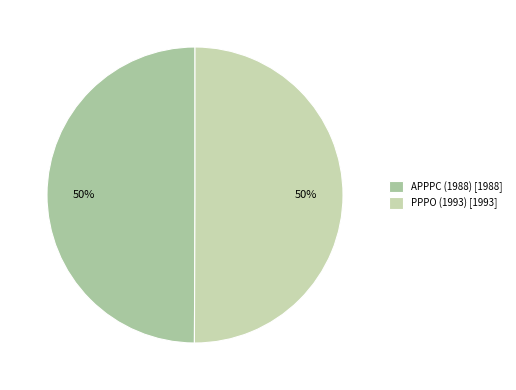

The APPPC (1988) slice represents 50% of the pie. True or false?

True